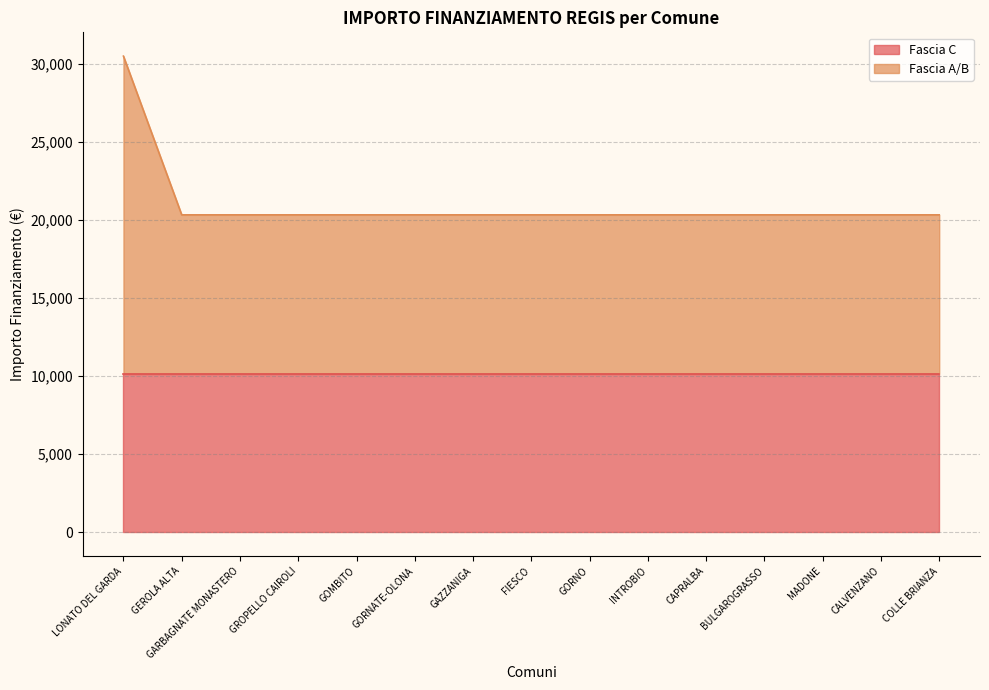

What is the value of the 12th point from the left?

20344